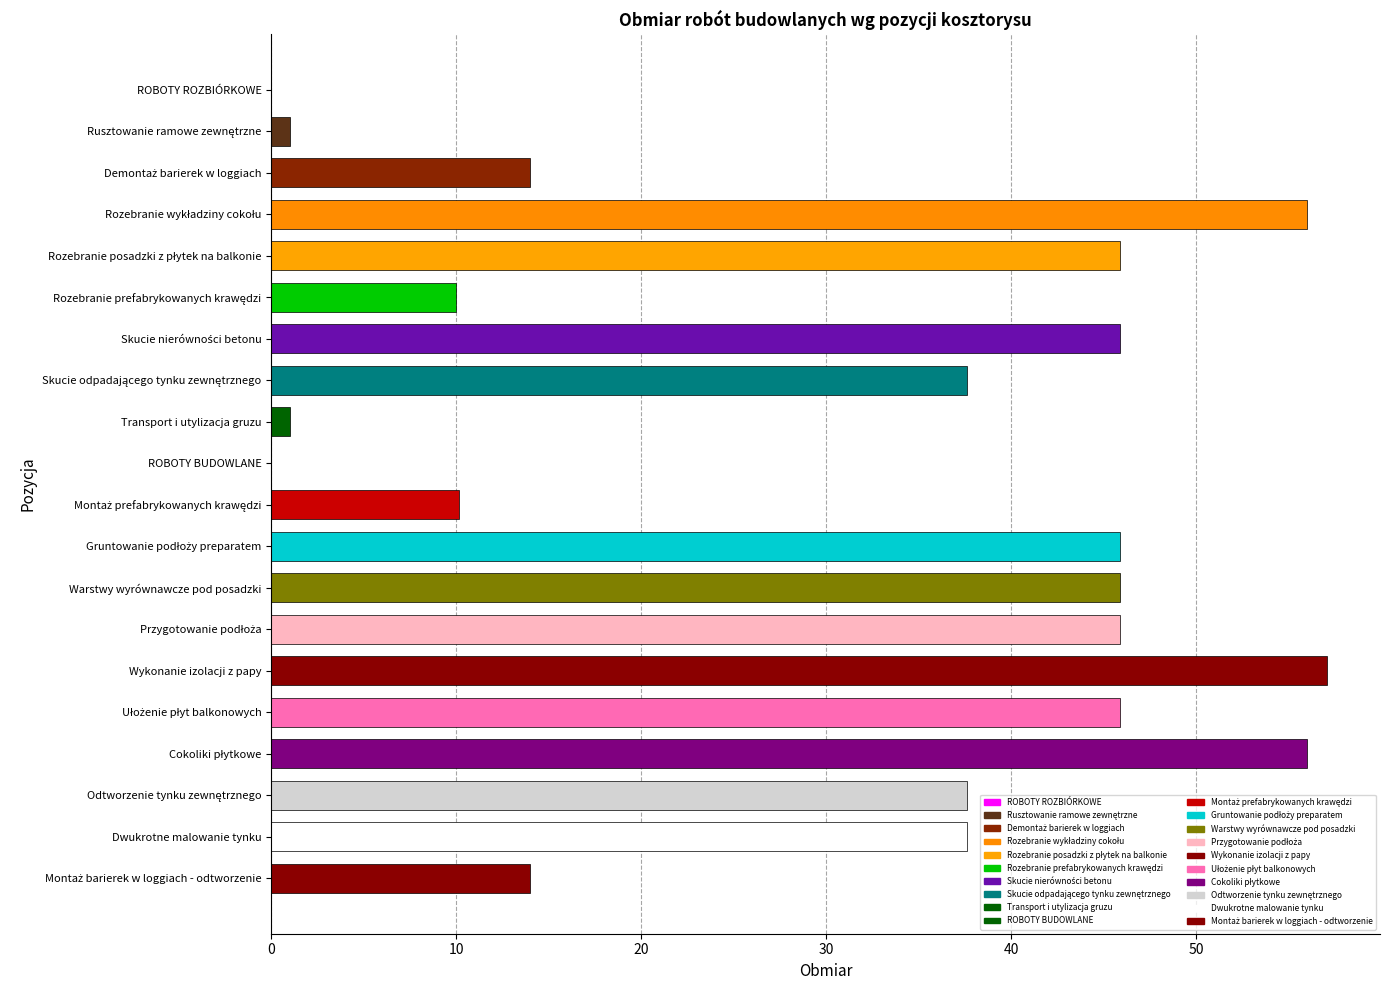

True or false: the data shows 37.1 at ROBOTY BUDOWLANE.

False